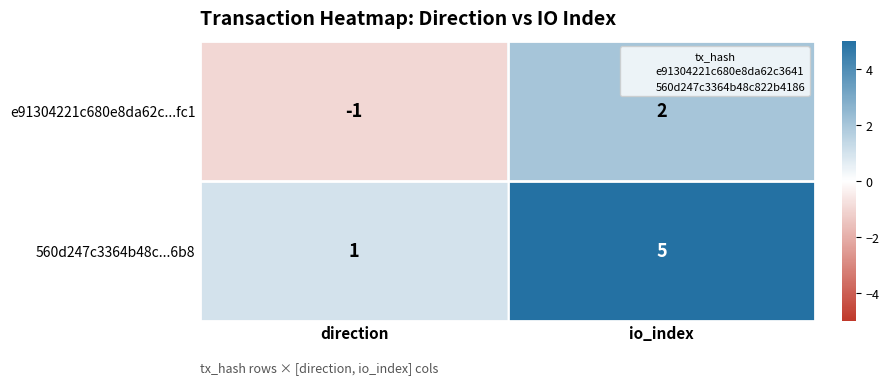

Reading left to right, transcribe all the data shown in this chart.

e91304221c680e8da62c...fc1: direction=-1	io_index=2
560d247c3364b48c...6b8: direction=1	io_index=5